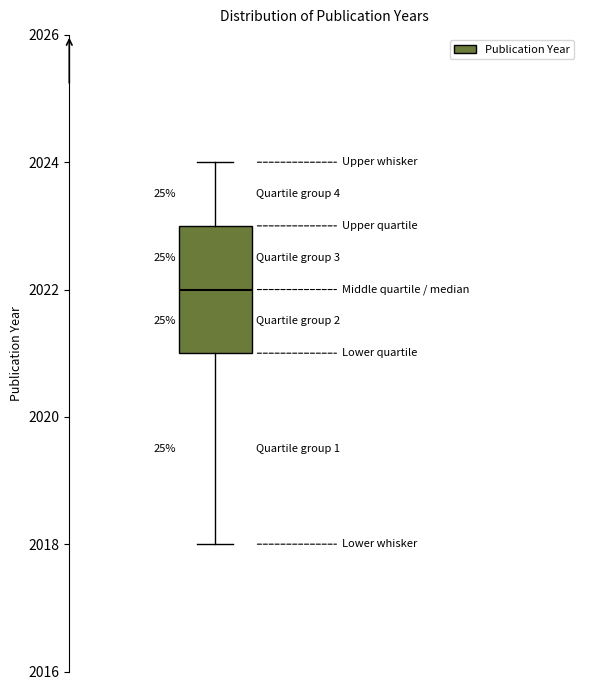

Where is the upper edge of the box on the y-axis? The values are not printed on the chart, so give them approximately, as read against the axis.

2023